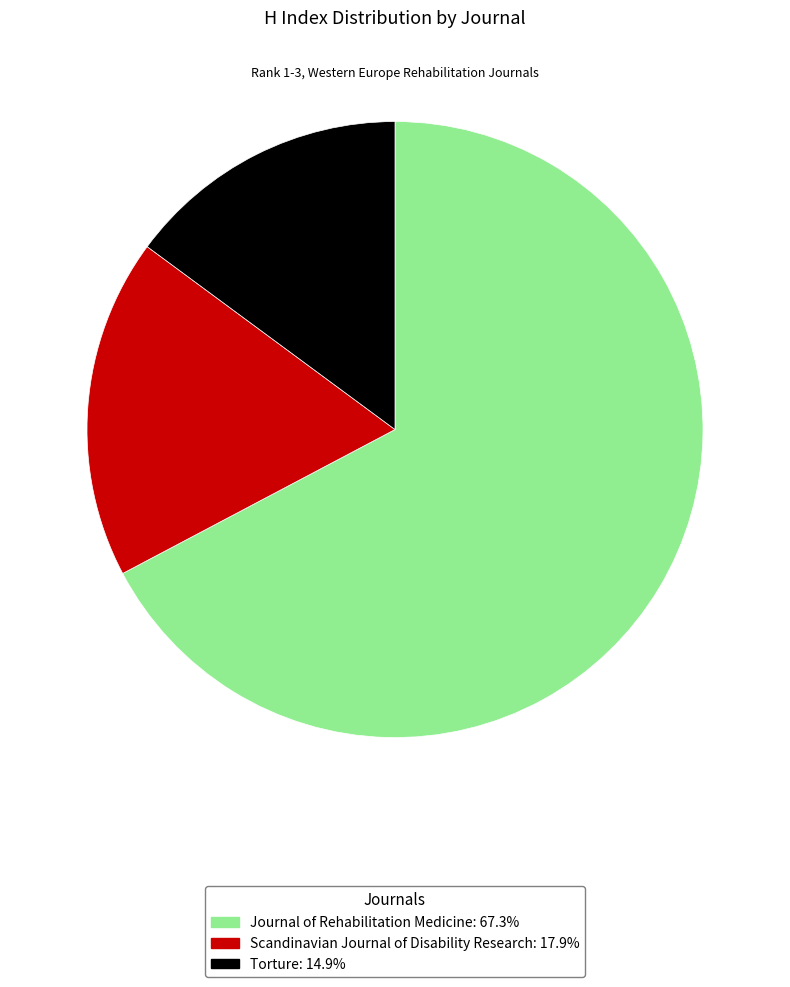

Which has a higher value, Scandinavian Journal of Disability Research or Torture?

Scandinavian Journal of Disability Research